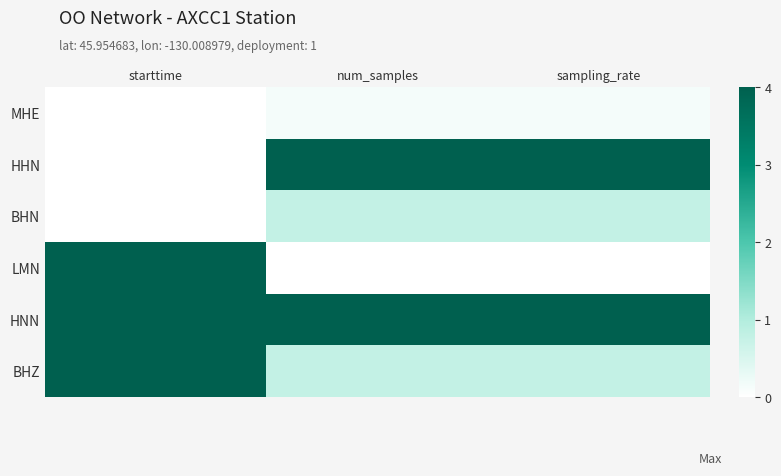

What is the spread (max minus min) of values at starttime?

4.0